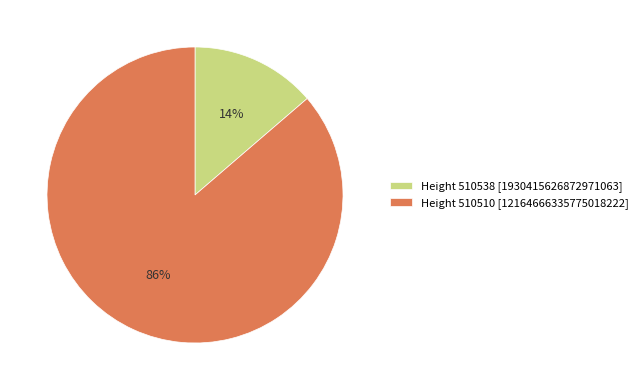

What is the largest slice in the pie chart?

Height 510510 [12164666335775018222]